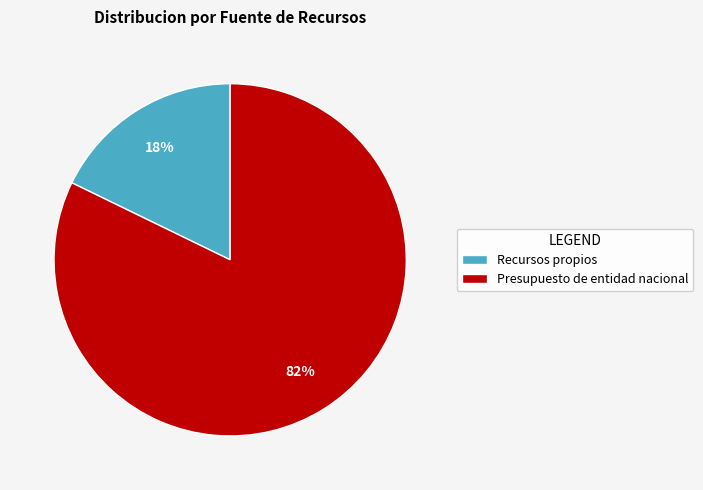

The Presupuesto de entidad nacional slice represents 72% of the pie. True or false?

False